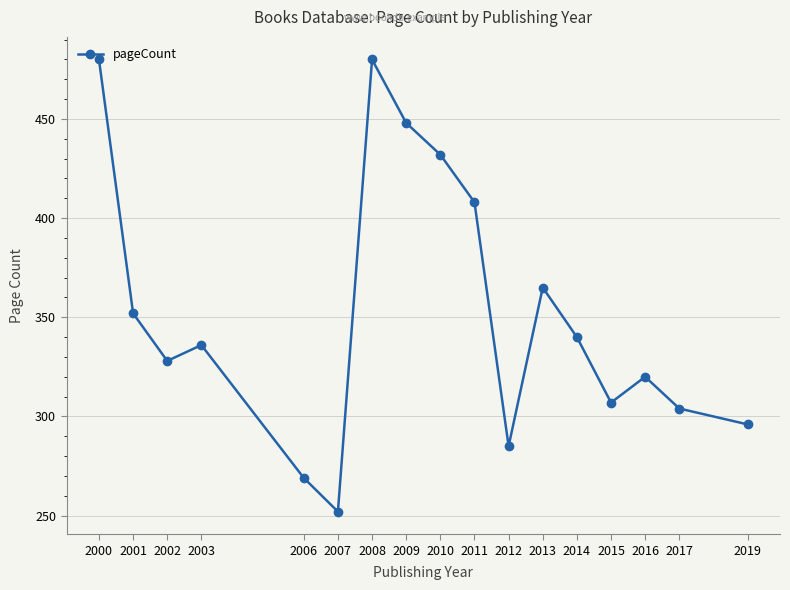

Approximately how many times larger is the value at 2013 compared to 2002?

1.1